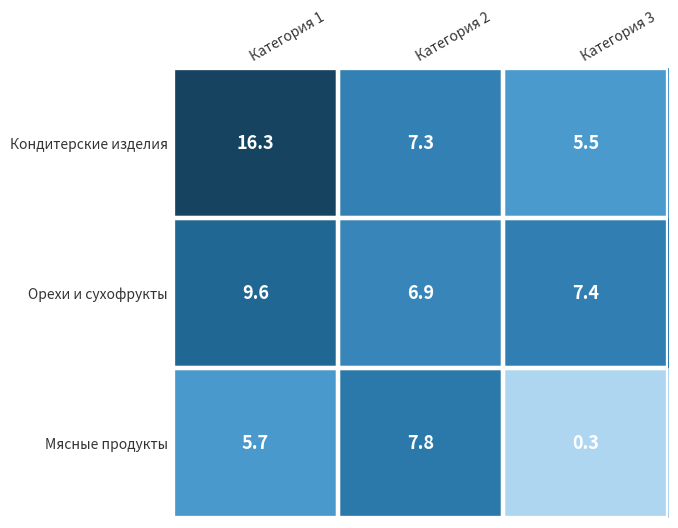

Where is Орехи и сухофрукты nearest to the value 8?

Категория 3